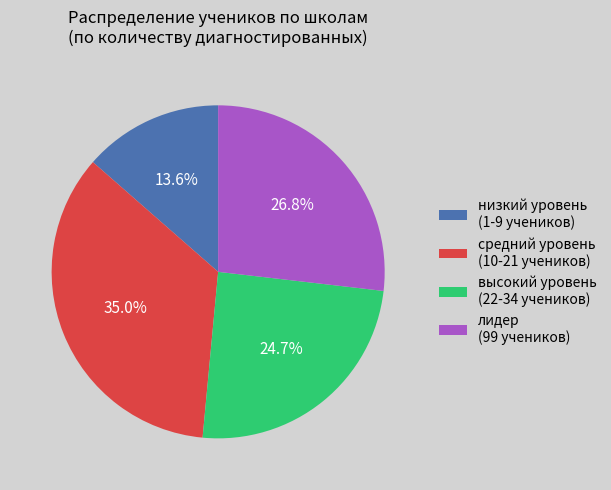

Does any single category account for the majority?

No